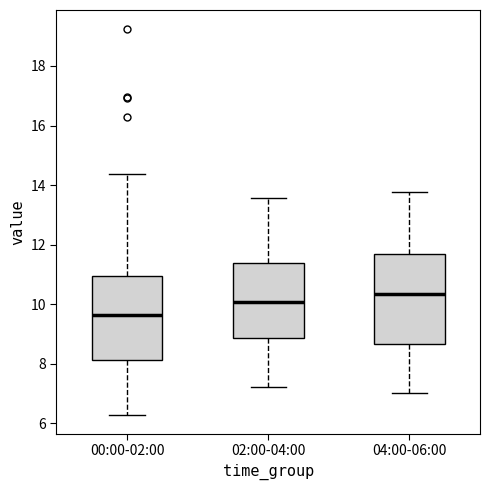

Reading left to right, transcribe this box plot: for each box, give where its median line is, the range the box spans, and where its two whiskers end, as read against the y-axis. The values are not printed on the chart, so give them approximately, as read against the axis.

00:00-02:00: median 9.6, box 8.2 to 11.0, whiskers 6.4 to 14.4
02:00-04:00: median 10.0, box 8.8 to 11.4, whiskers 7.2 to 13.6
04:00-06:00: median 10.4, box 8.6 to 11.6, whiskers 7.0 to 13.8